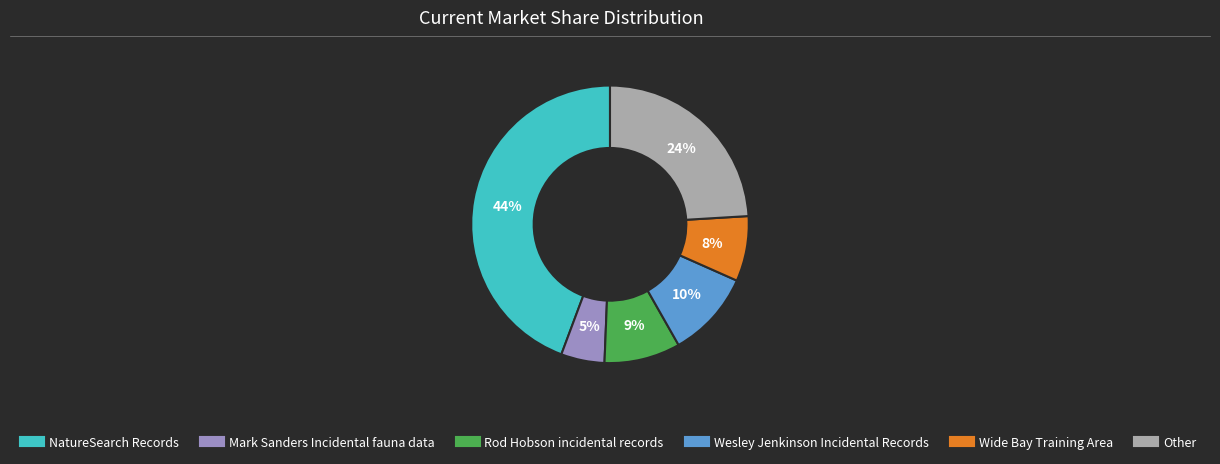

Is the sum of Wesley Jenkinson Incidental Records and Wide Bay Training Area greater than half?

No